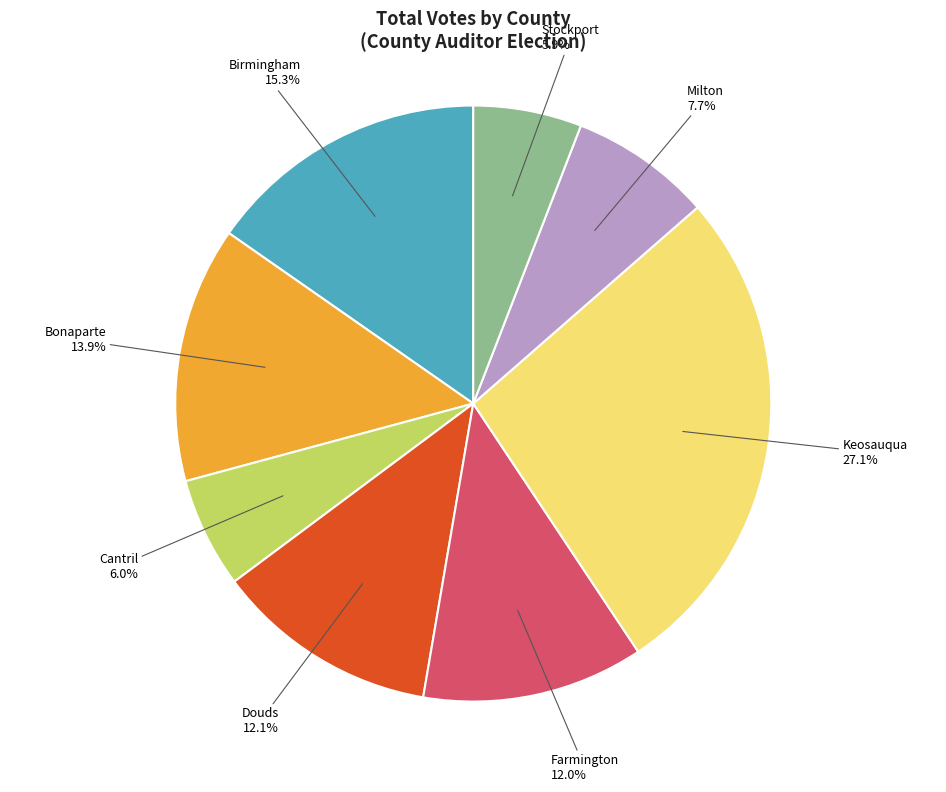

To the nearest percent, what is the combined percentage of Bonaparte and Milton?

22%